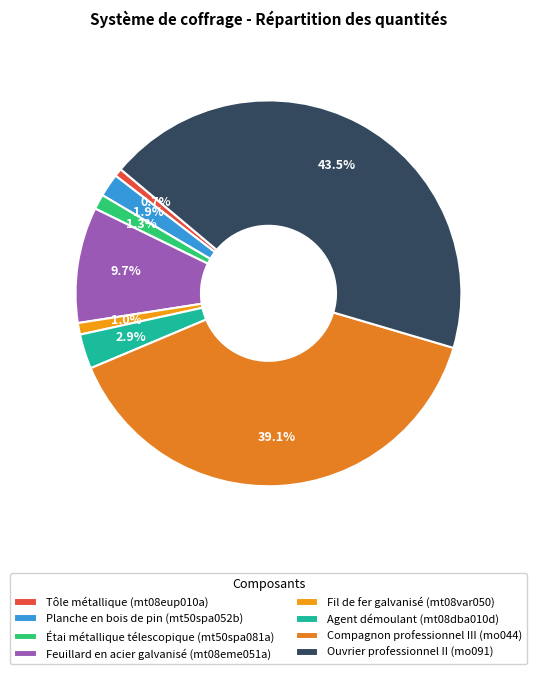

Rank the categories by value from highest to lowest.

Ouvrier professionnel II (mo091), Compagnon professionnel III (mo044), Feuillard en acier galvanisé (mt08eme051a), Agent démoulant (mt08dba010d), Planche en bois de pin (mt50spa052b), Étai métallique télescopique (mt50spa081a), Fil de fer galvanisé (mt08var050), Tôle métallique (mt08eup010a)